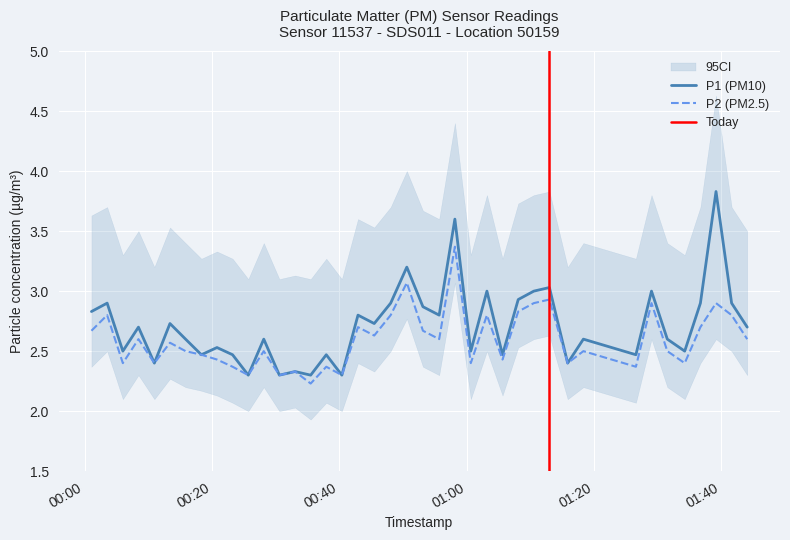

What is the minimum value for P2 (PM2.5)?

2.2